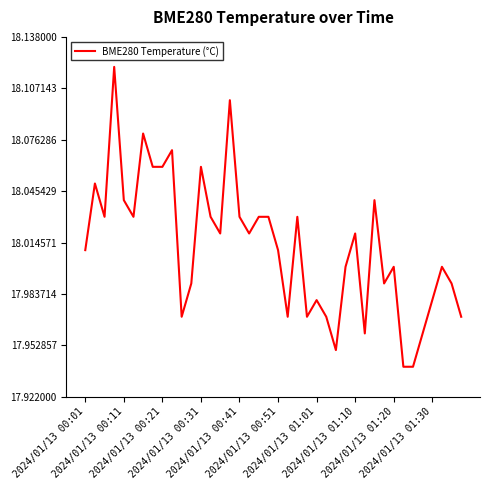

Is this an area chart (filled region under the line)?

No